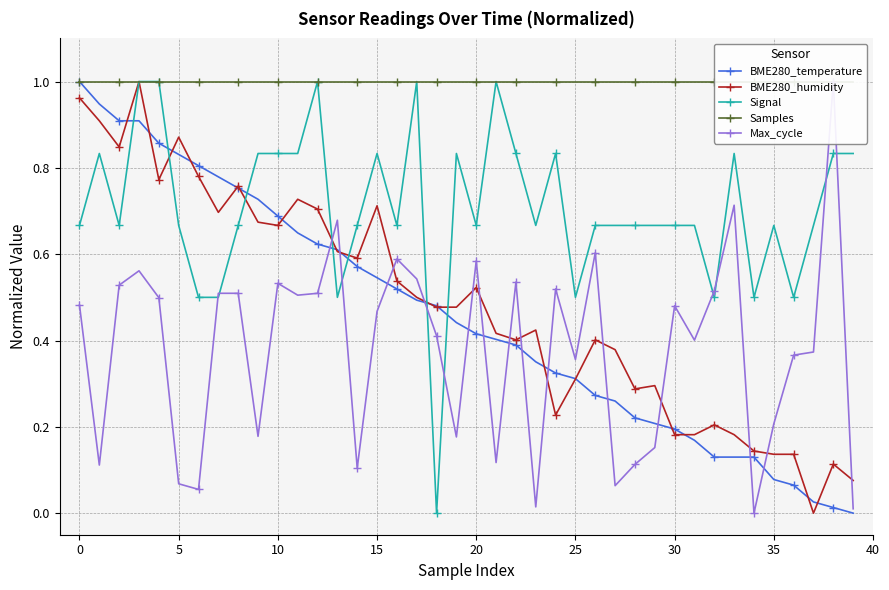

What is the highest value of the Signal series?

1.0